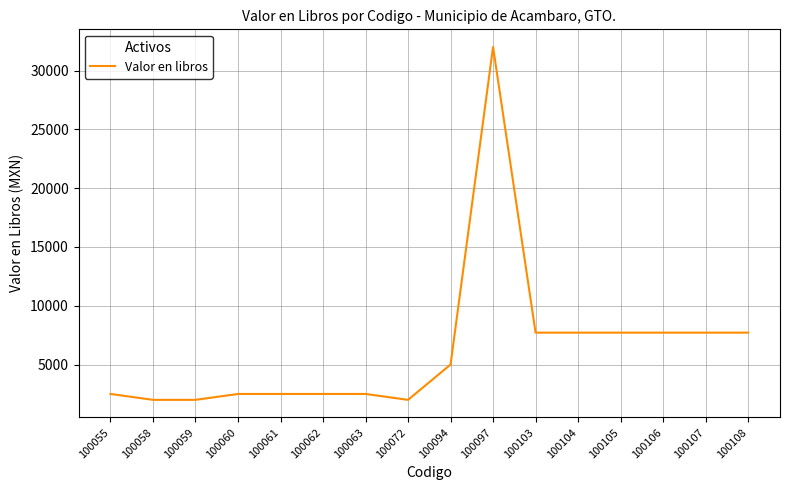

What is the sum of all values?

101784